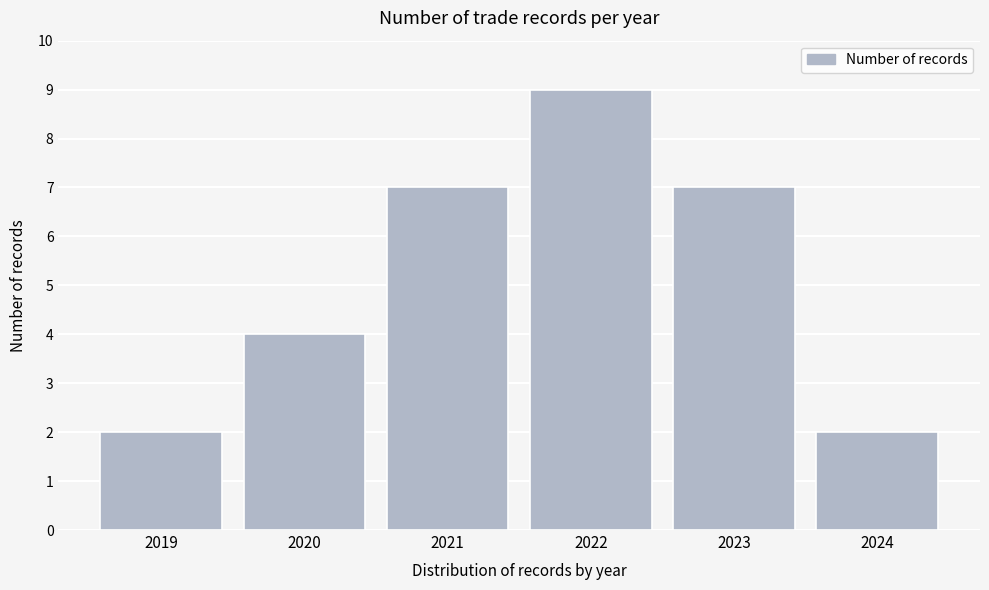

Reading right to left, transcribe all the data shown in this chart.

2	7	9	7	4	2